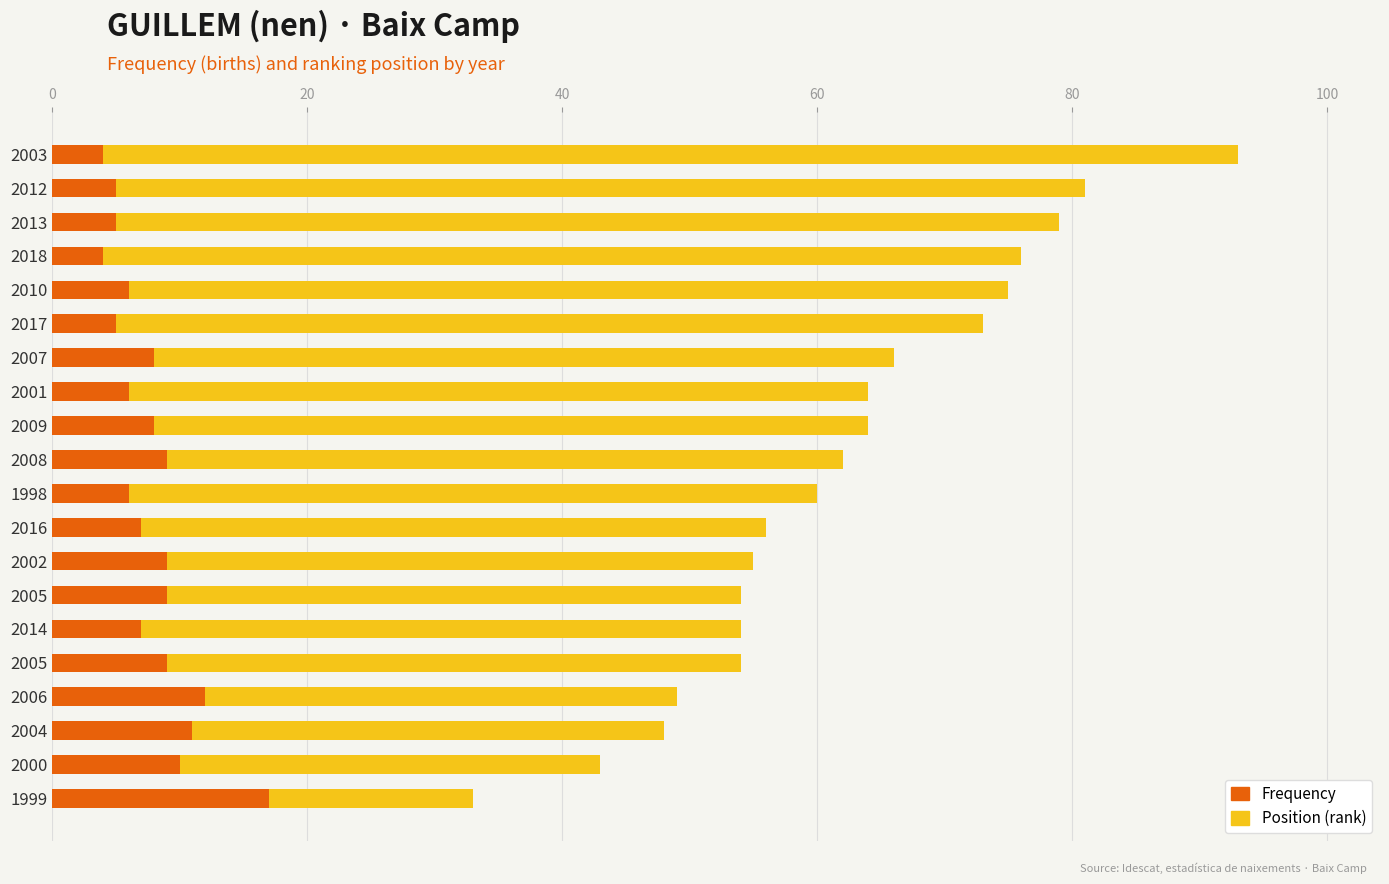

Reading left to right, list all the values displayed in this chart.

Frequency: 17	10	11	12	9	7	9	9	7	6	9	8	6	8	5	6	4	5	5	4
Position (rank): 16	33	37	37	45	47	45	46	49	54	53	56	58	58	68	69	72	74	76	89